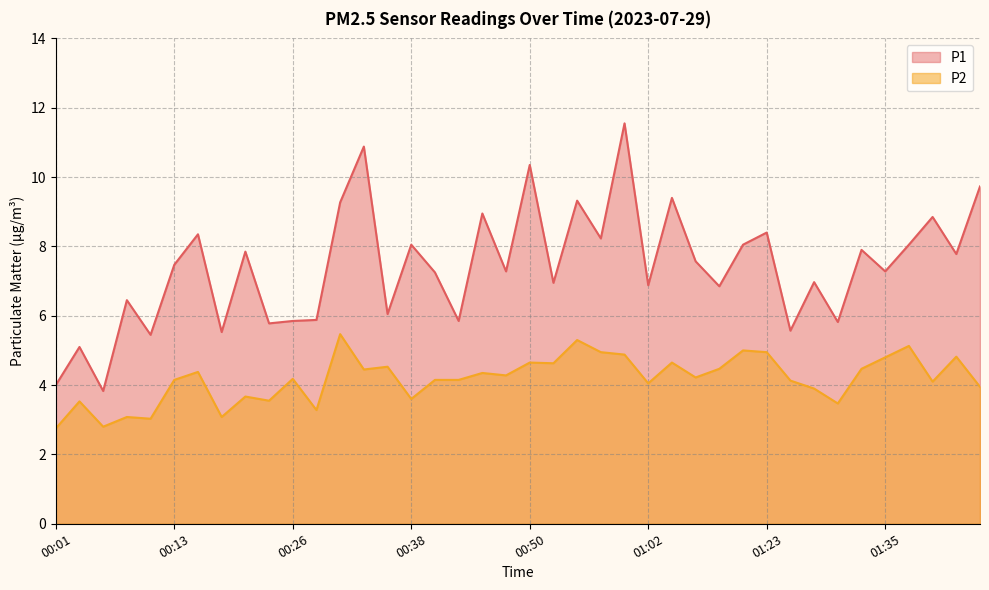

Which category has the lowest value in the P2 series?

00:01